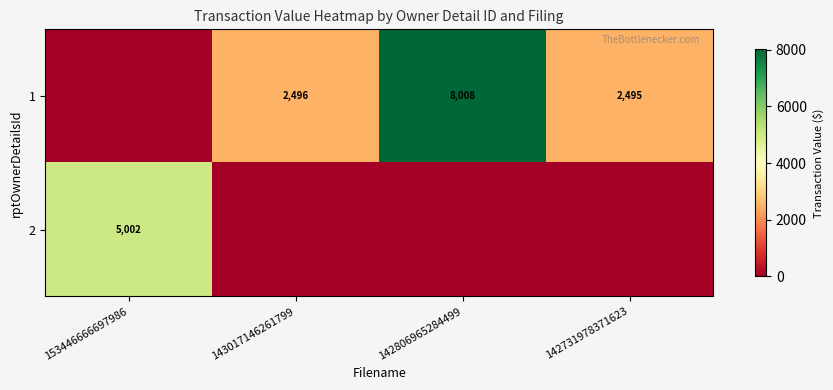

True or false: 1 has a value of 3058 at 142806965284499.

False